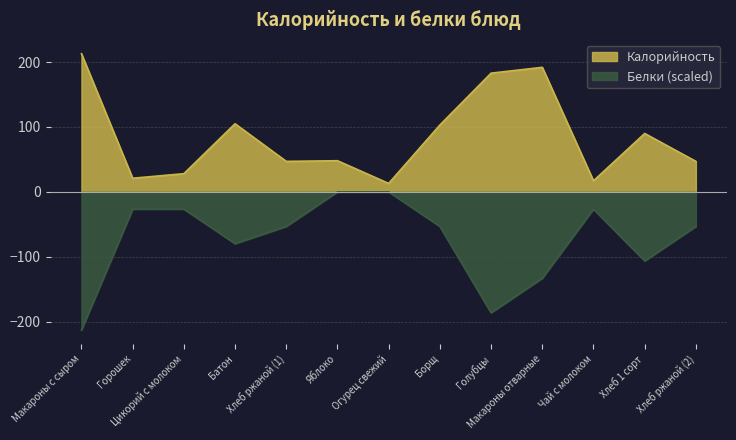

How many values in the Белки series exceed -53?

5